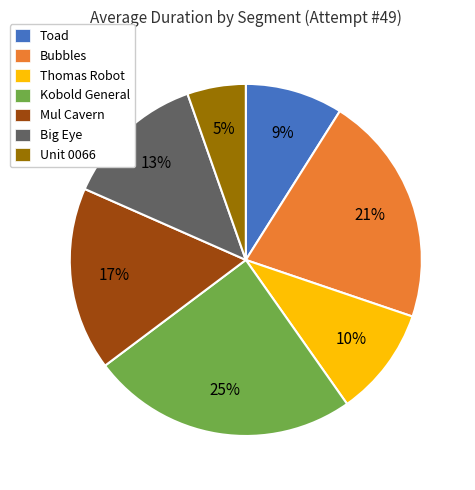

How many slices are in this pie chart?

7